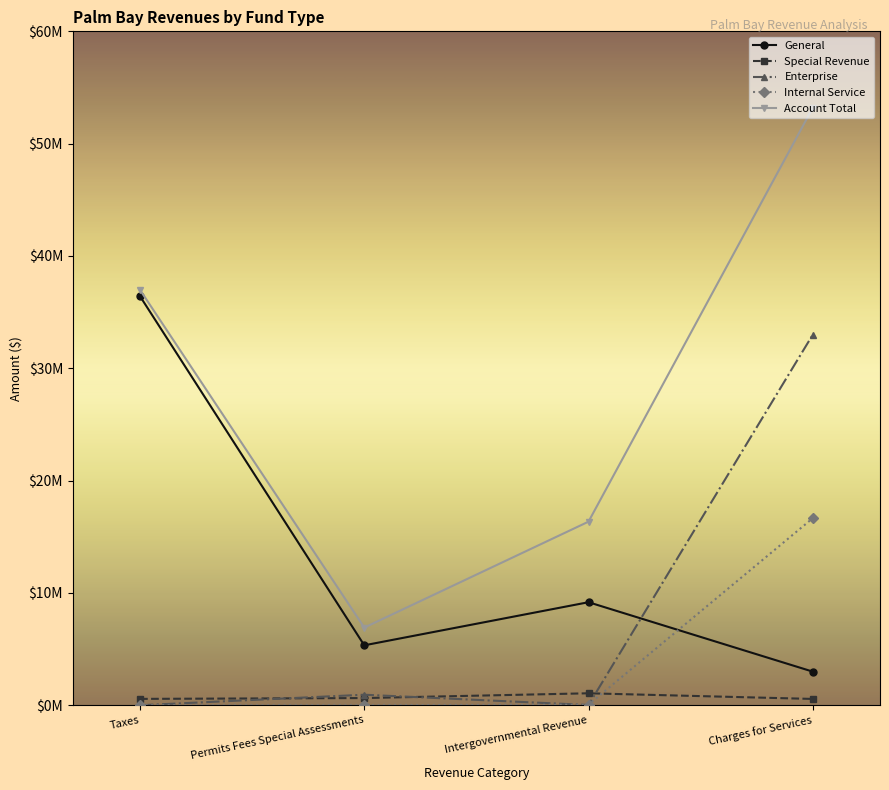

What is the label of the 2nd point from the left?

Permits Fees Special Assessments